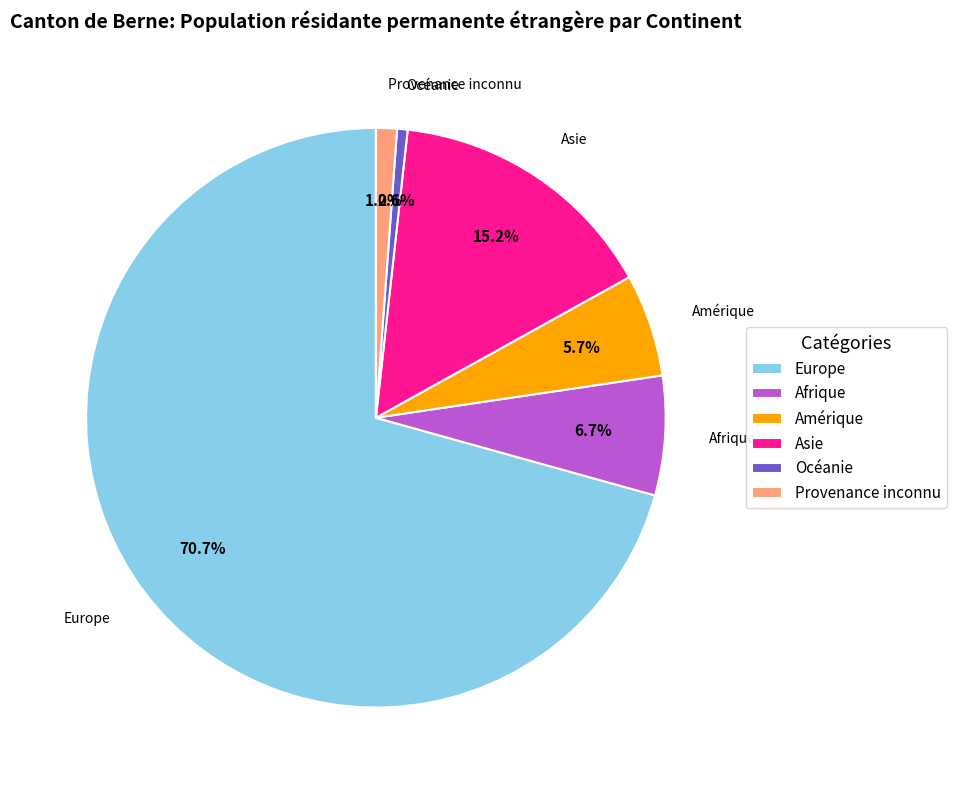

Does Océanie account for over 50% of the chart?

No